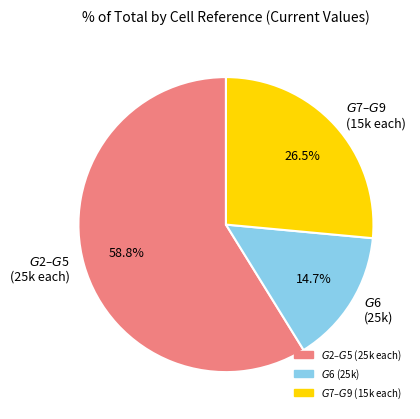

Is there any slice that represents more than half of the pie?

Yes